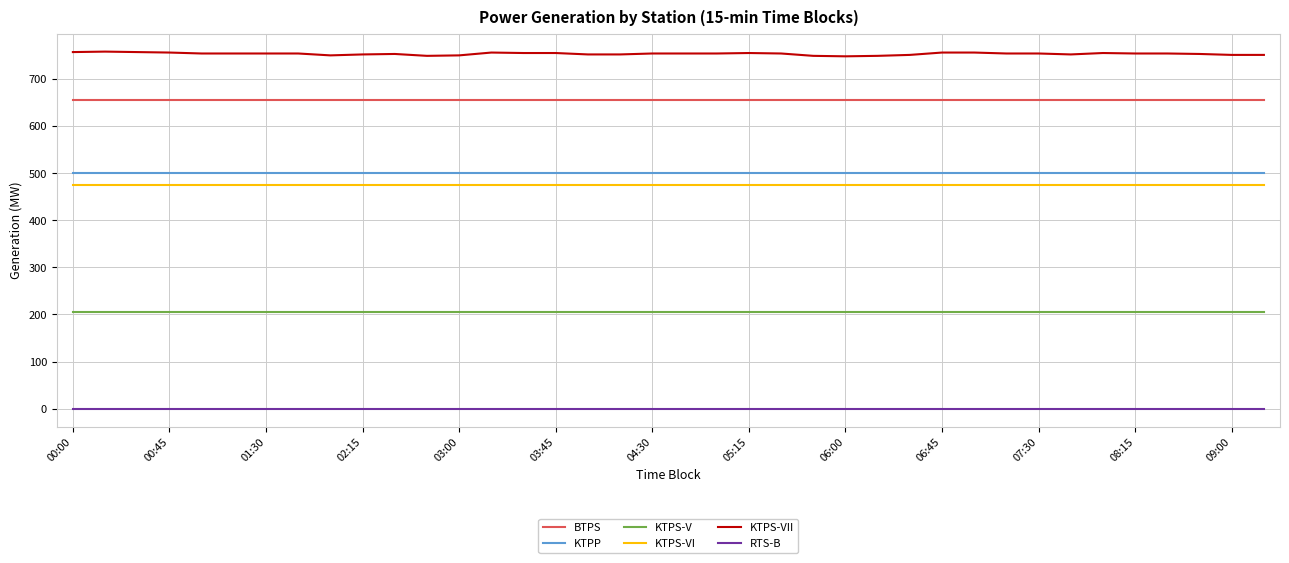

Which series has the largest range (max minus min)?

KTPS-VII